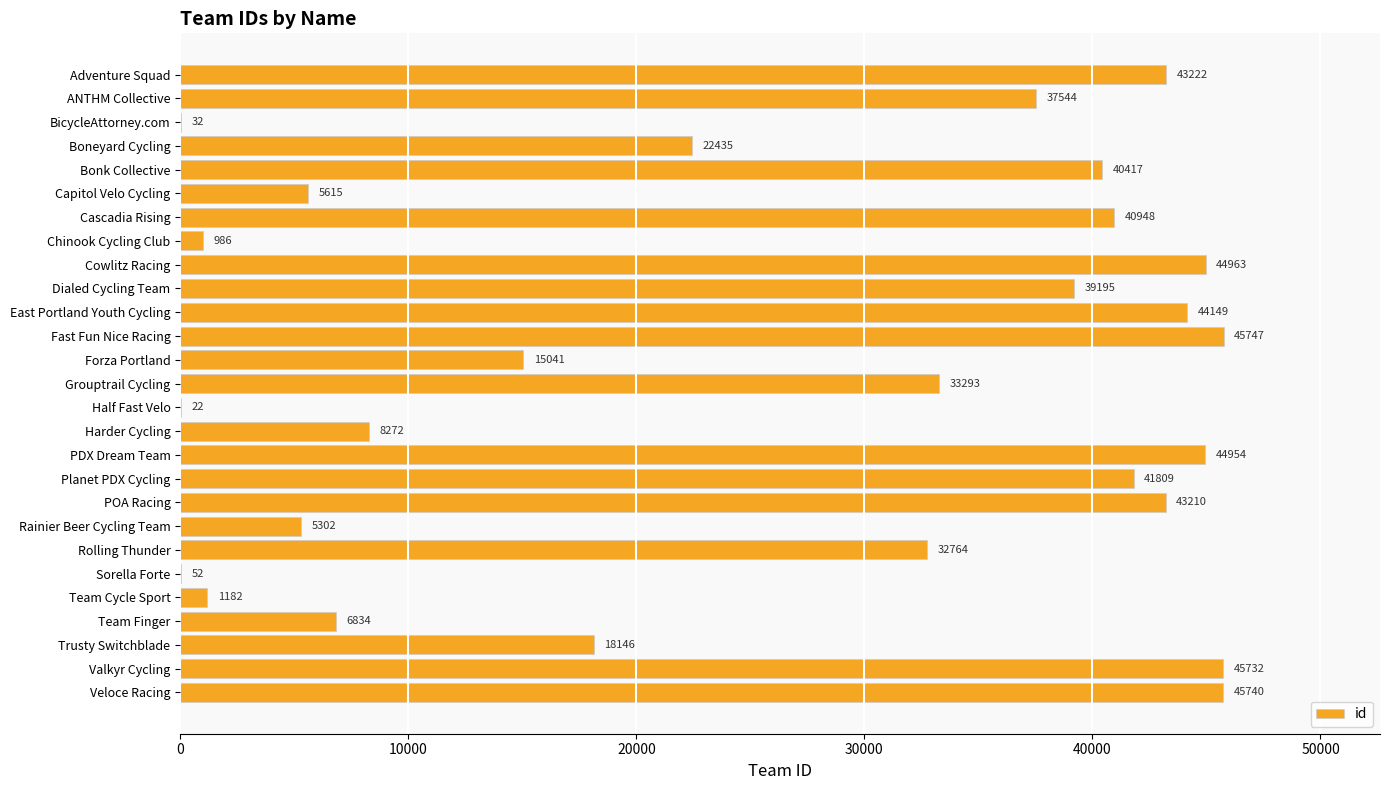

Reading top to bottom, extract all data points from this chart.

Adventure Squad=43222	ANTHM Collective=37544	BicycleAttorney.com=32	Boneyard Cycling=22435	Bonk Collective=40417	Capitol Velo Cycling=5615	Cascadia Rising=40948	Chinook Cycling Club=986	Cowlitz Racing=44963	Dialed Cycling Team=39195	East Portland Youth Cycling=44149	Fast Fun Nice Racing=45747	Forza Portland=15041	Grouptrail Cycling=33293	Half Fast Velo=22	Harder Cycling=8272	PDX Dream Team=44954	Planet PDX Cycling=41809	POA Racing=43210	Rainier Beer Cycling Team=5302	Rolling Thunder=32764	Sorella Forte=52	Team Cycle Sport=1182	Team Finger=6834	Trusty Switchblade=18146	Valkyr Cycling=45732	Veloce Racing=45740